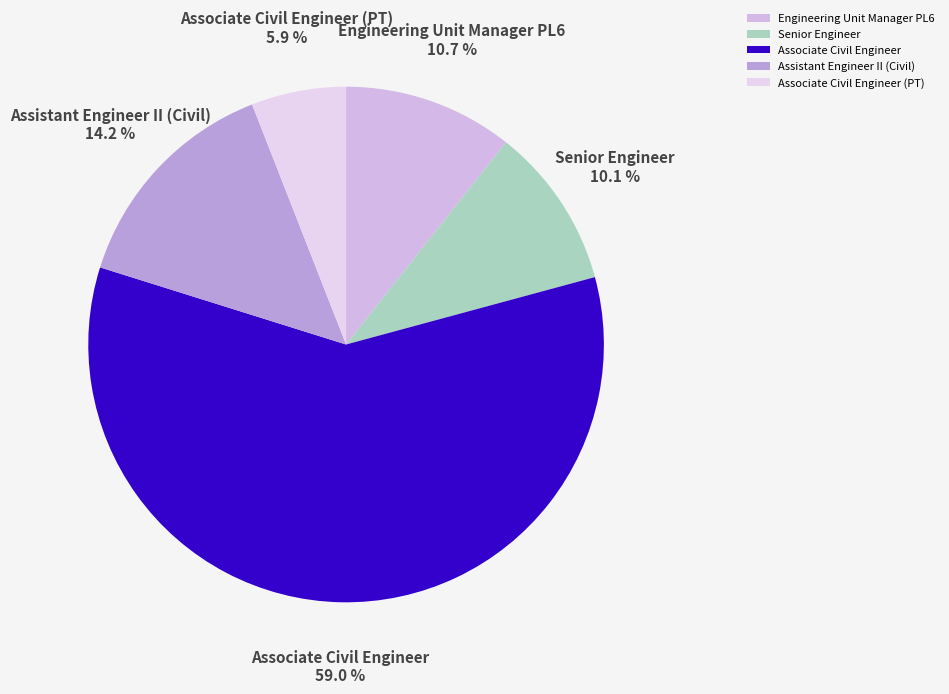

Is there a majority slice in this chart?

Yes